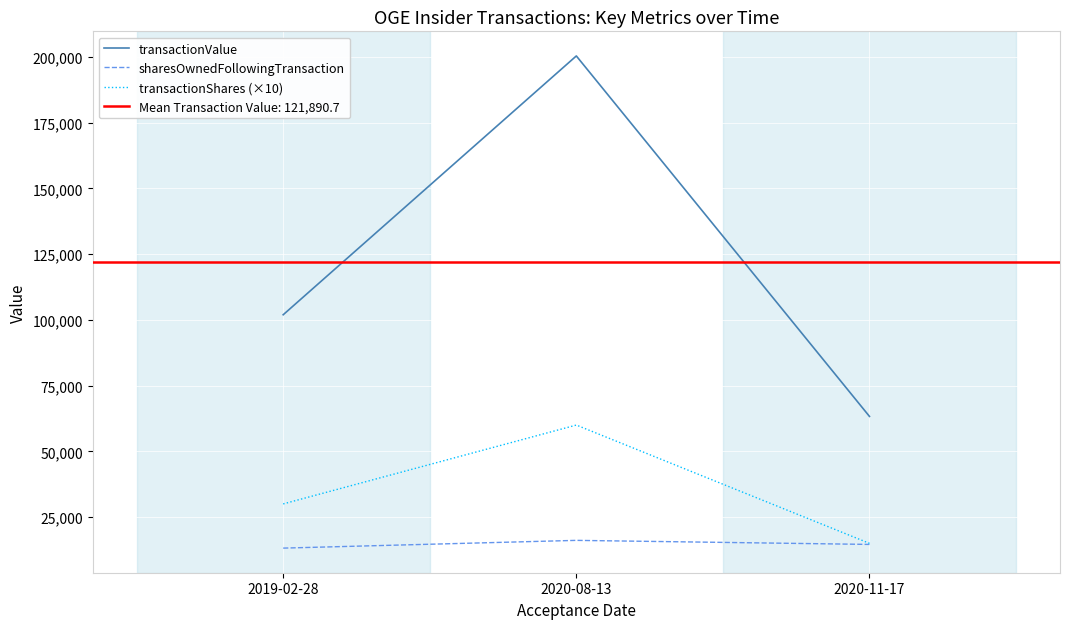

Reading right to left, list all the values displayed in this chart.

transactionValue: 2020-11-17=63293	2020-08-13=200418	2019-02-28=101961
sharesOwnedFollowingTransaction: 2020-11-17=14590	2020-08-13=16133	2019-02-28=13186
transactionShares (×10): 2020-11-17=15000	2020-08-13=60000	2019-02-28=30000